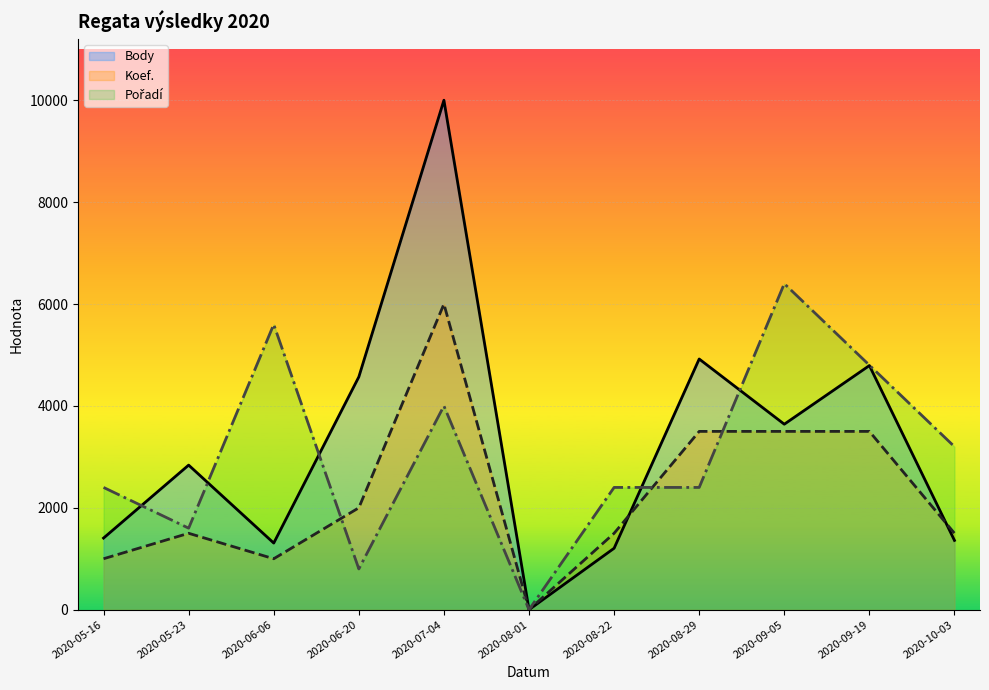

The value of Pořadí at 2020-05-23 is 1600. True or false?

True